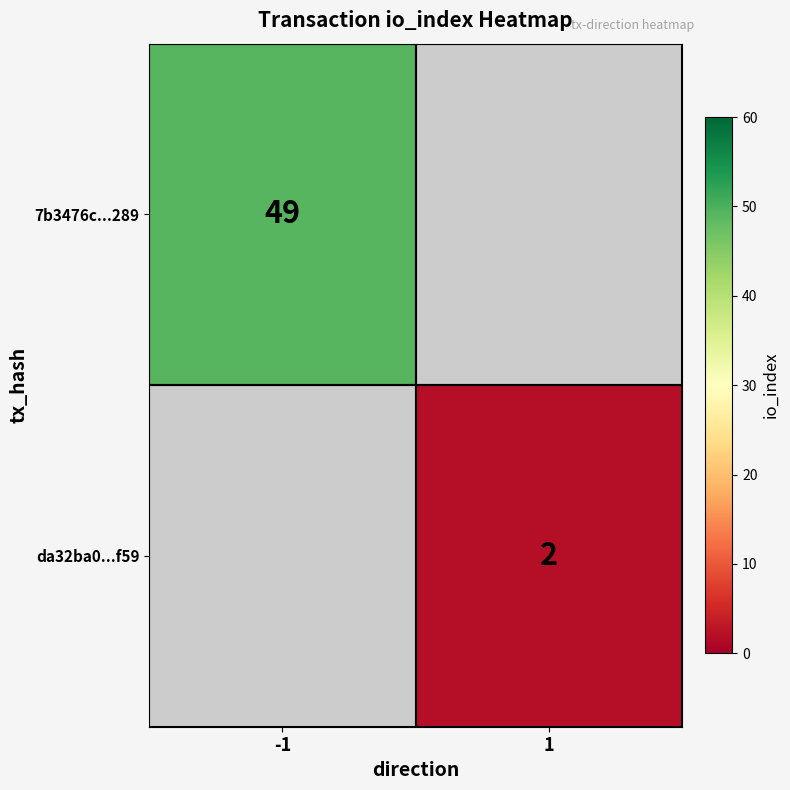

The 7b3476c...289 series shows 11 at -1. True or false?

False